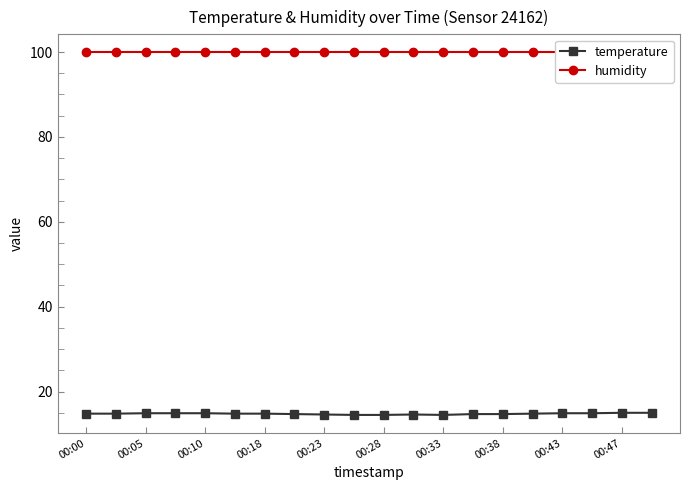

At which label is humidity closest to 99?

00:00